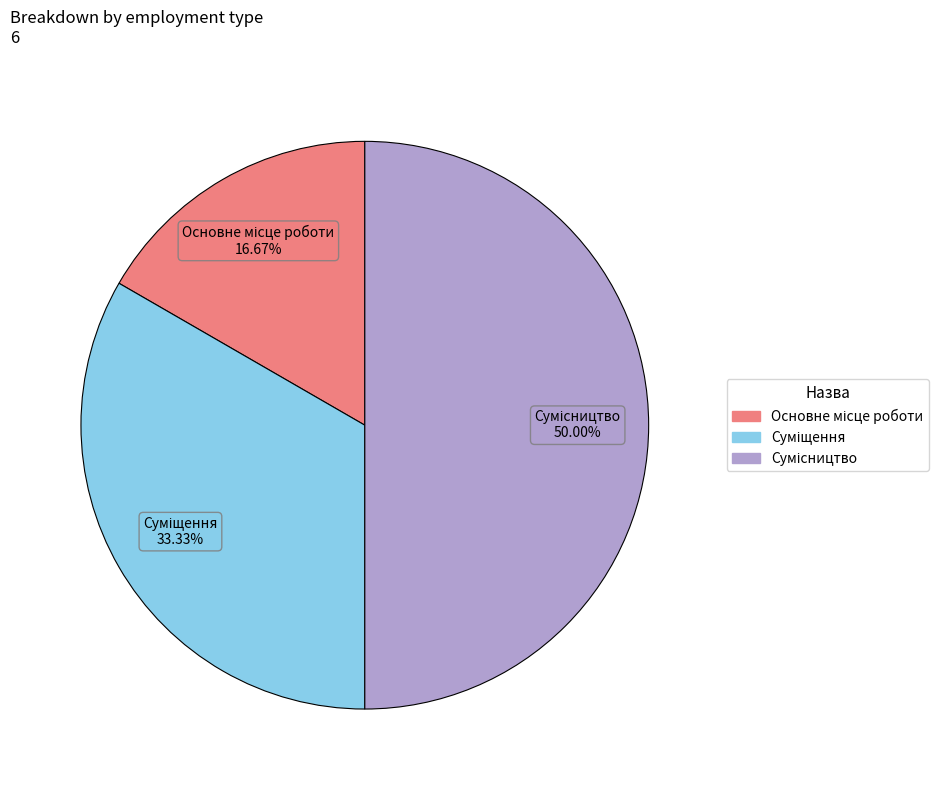

Count the number of slices in the pie.

3